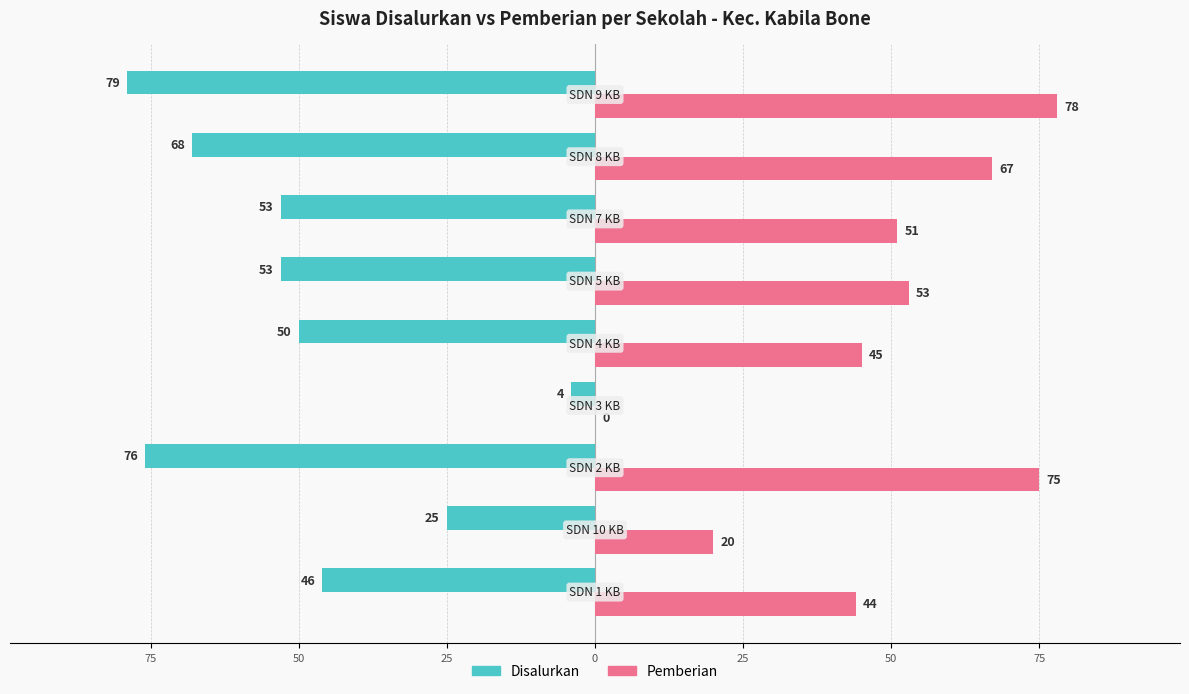

How many bars are there in total?

18